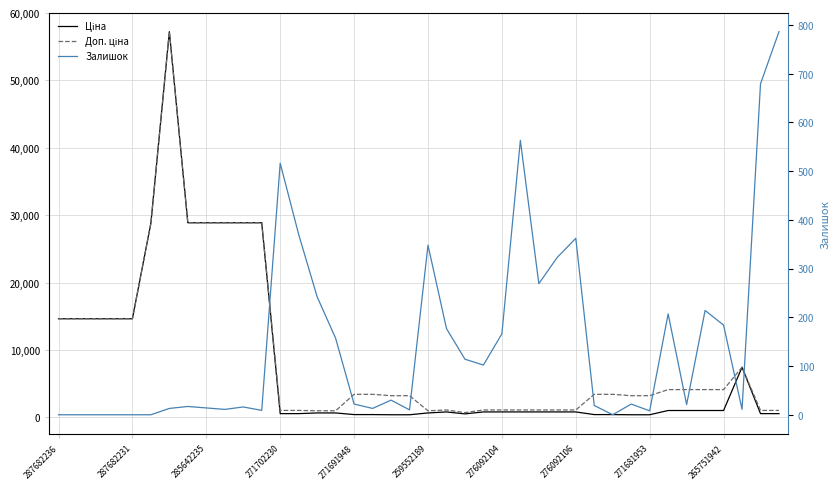

At how many categories does at least one series exceed 32187?

1